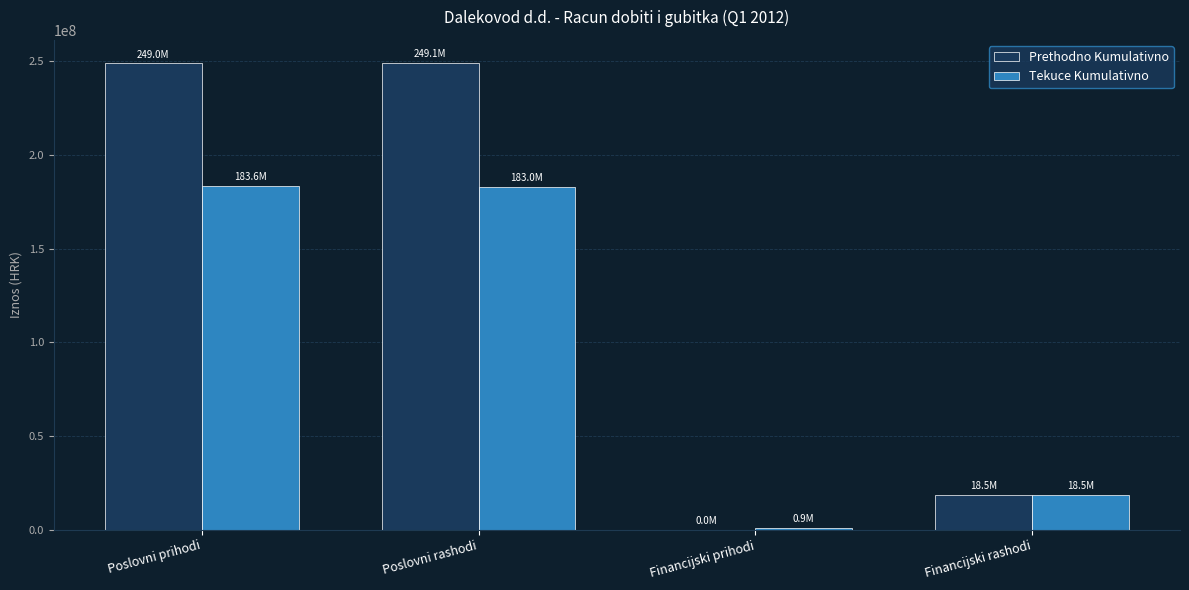

The value of Tekuce Kumulativno at Financijski prihodi is 880862. True or false?

True